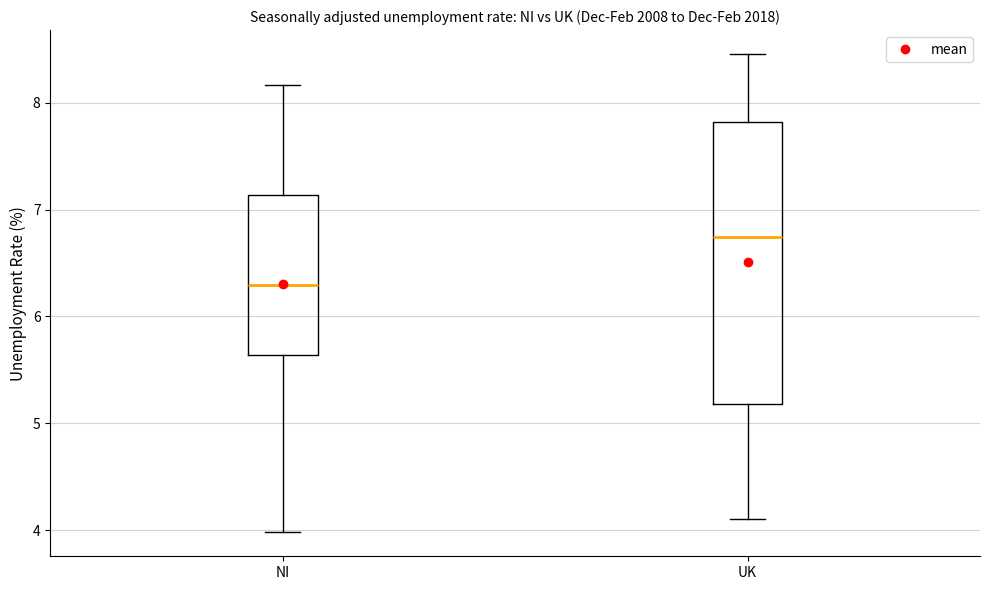

Reading left to right, transcribe this box plot: for each box, give where its median line is, the range the box spans, and where its two whiskers end, as read against the y-axis. The values are not printed on the chart, so give them approximately, as read against the axis.

NI: median 6.3, box 5.6 to 7.1, whiskers 4.0 to 8.2
UK: median 6.7, box 5.2 to 7.8, whiskers 4.1 to 8.5